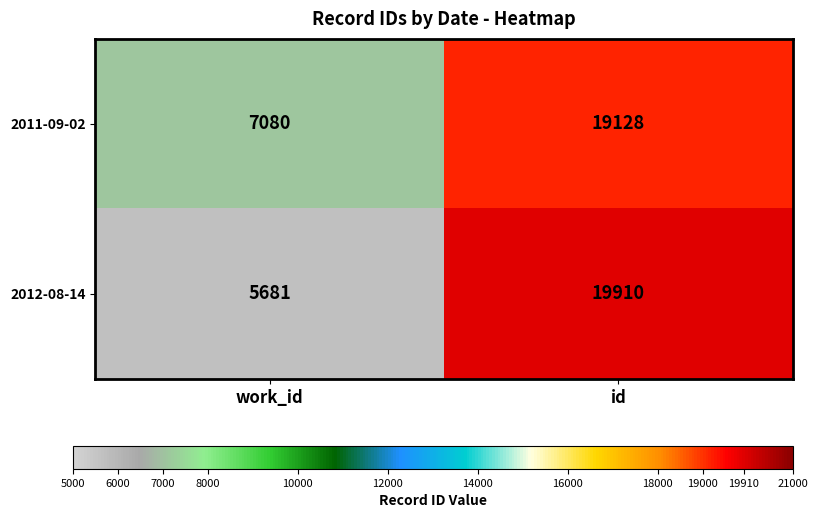

Is it true that 2012-08-14 equals 3656 at work_id?

False